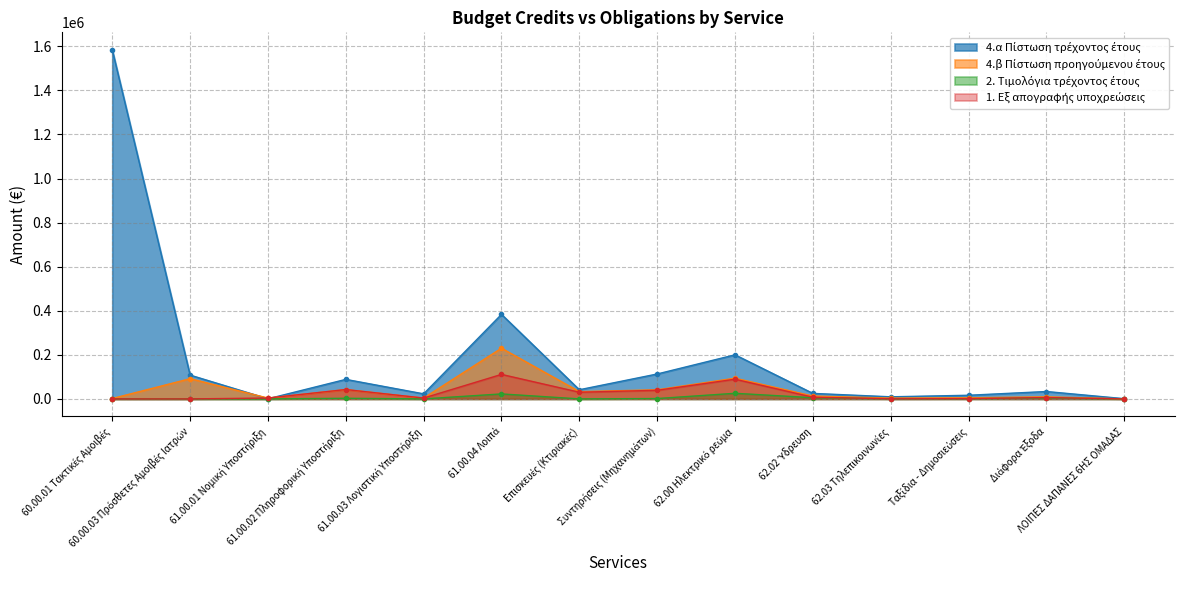

What is the difference between the 4.β Πίστωση προηγούμενου έτους values at 60.00.03 Πρόσθετες Αμοιβές Ιατρών and 62.00 Ηλεκτρικό ρεύμα?

2250.0